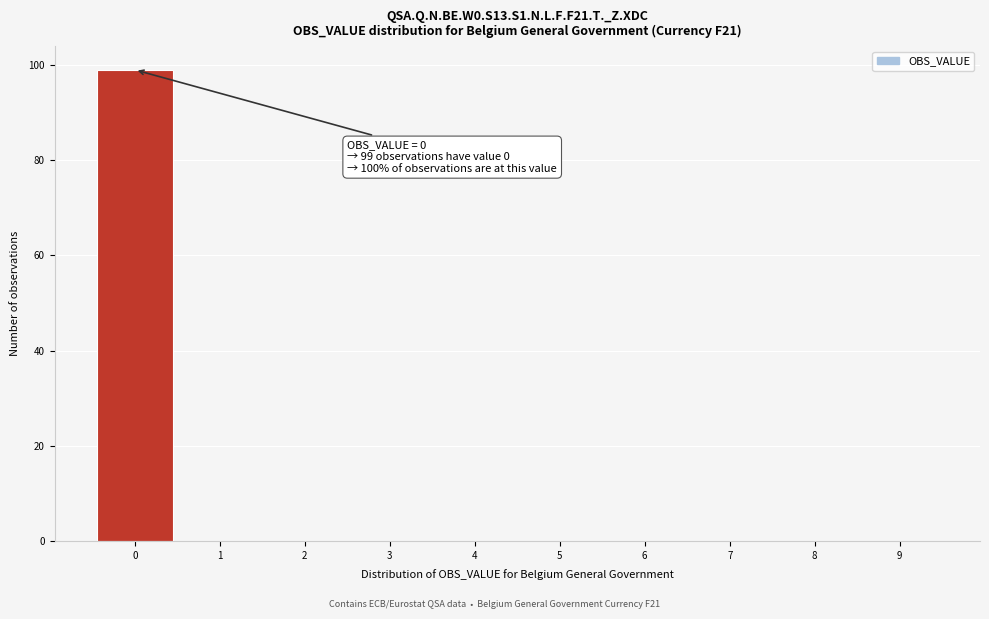

Which range on the x-axis has the tallest bar?

-0.5 to 0.5